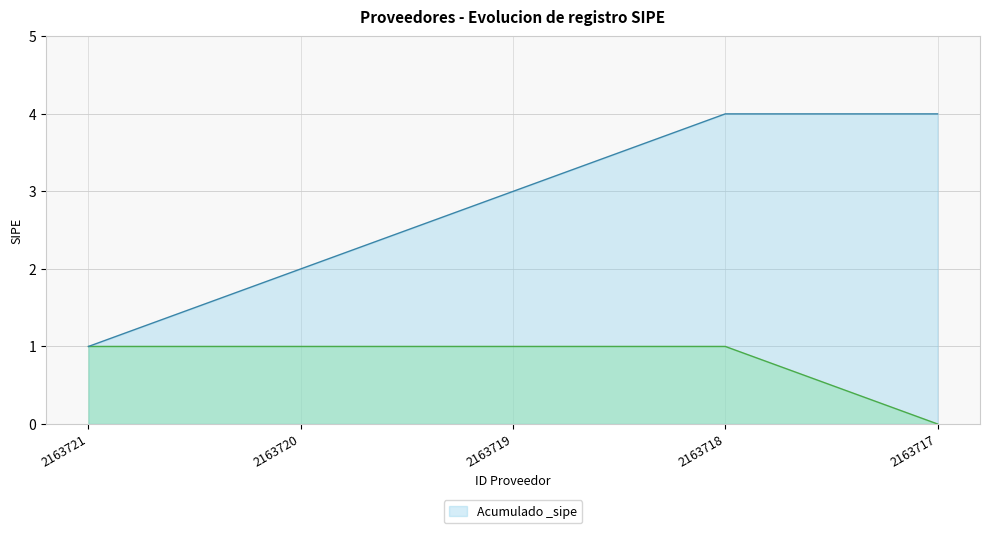

Reading left to right, extract all data points from this chart.

1	1	1	1	0